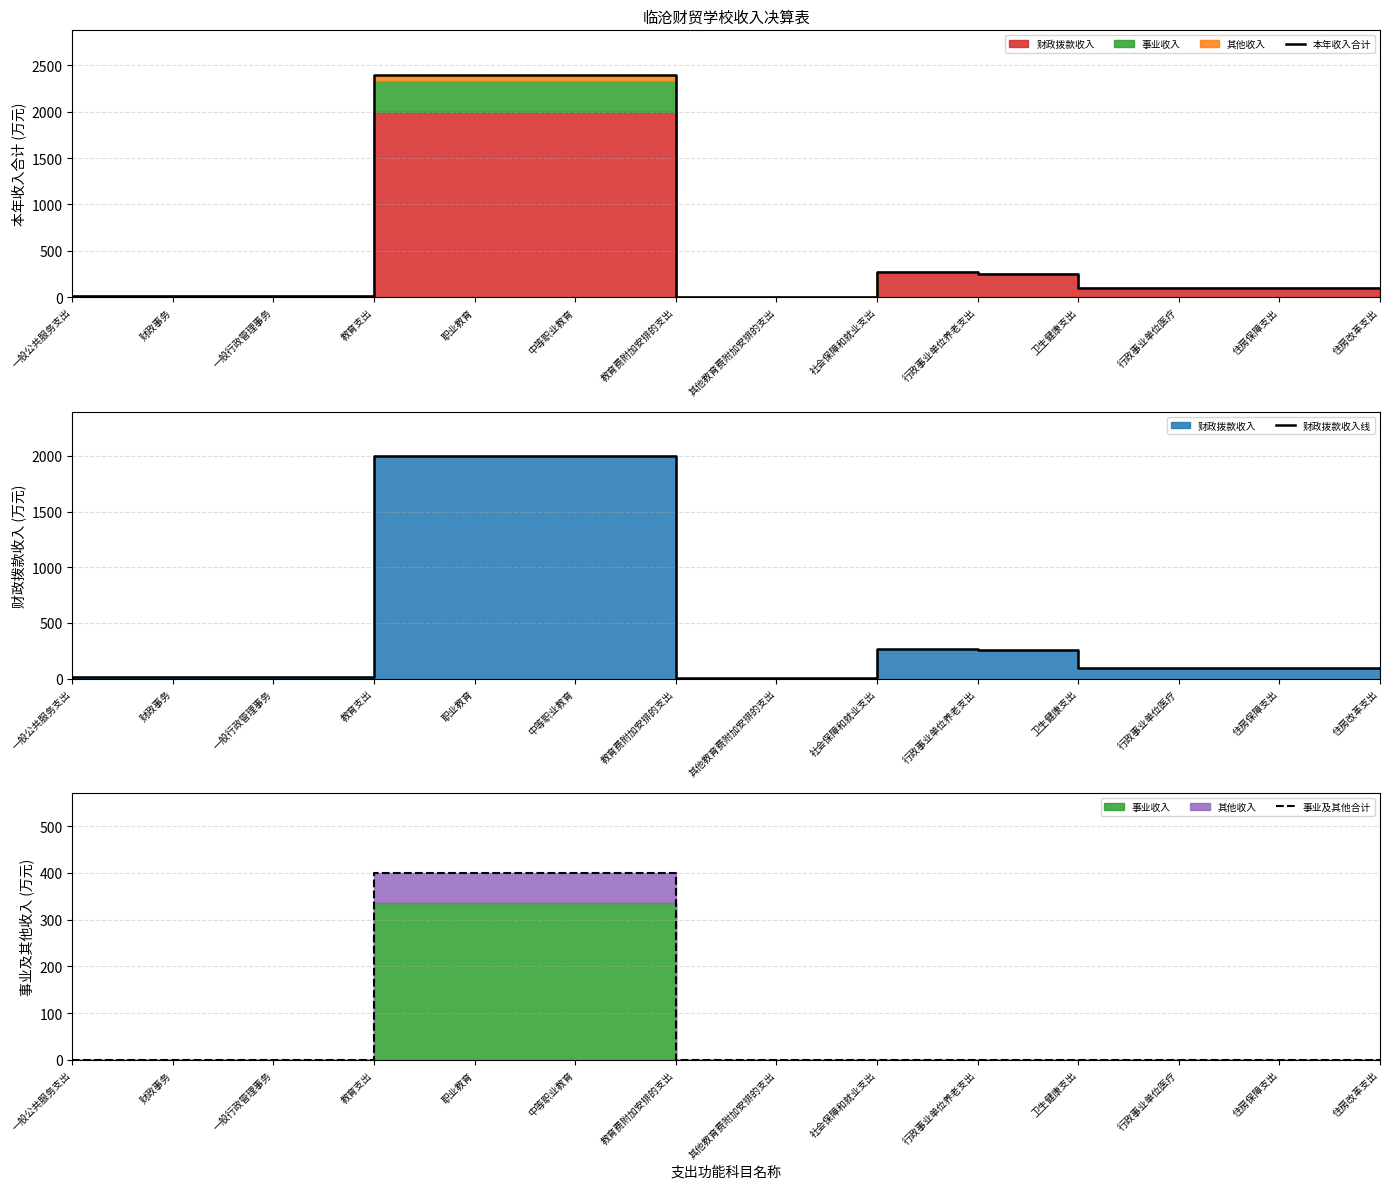

What is the label of the 2nd point from the left?

财政事务